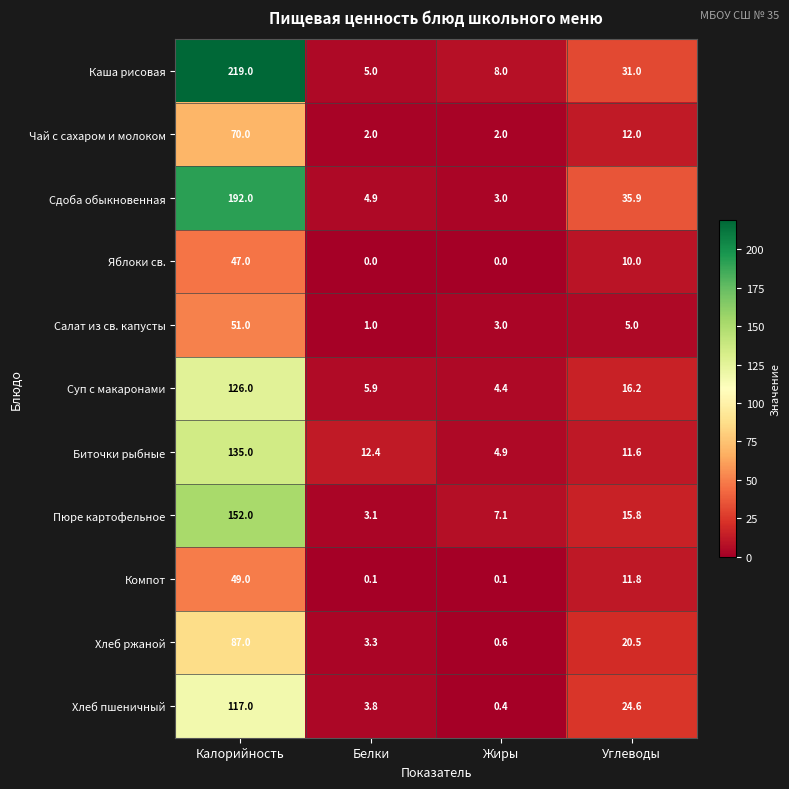

Which category has the highest value in the Салат из св. капусты series?

Калорийность